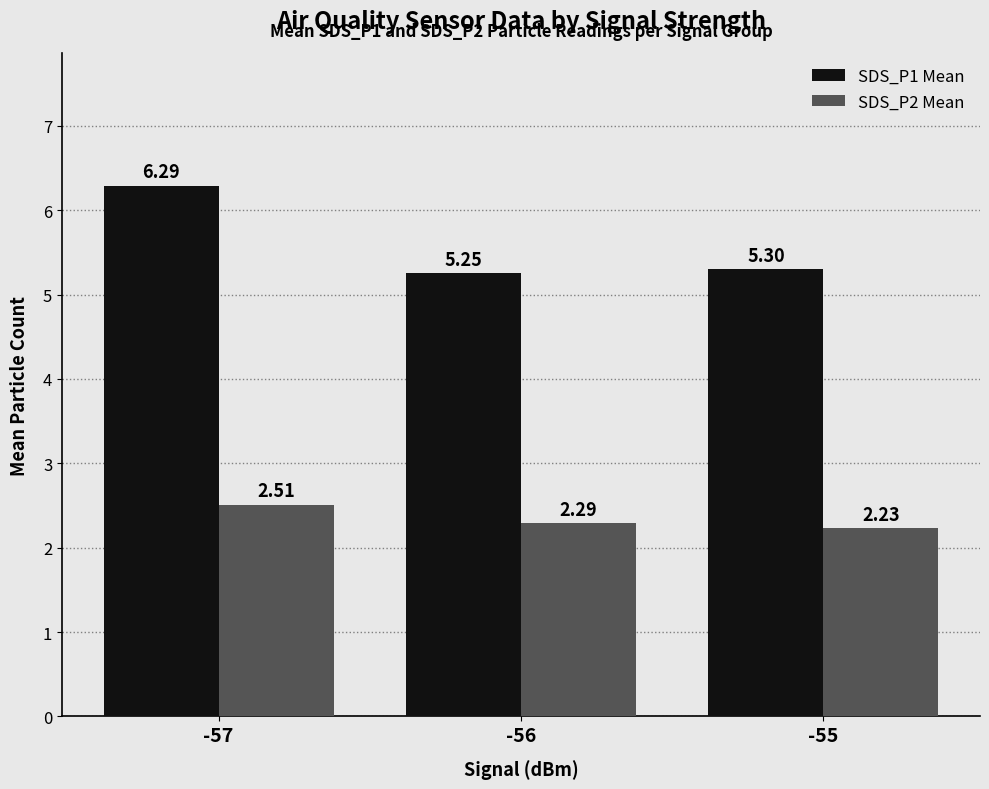

At which category is the sum across all series the highest?

-57